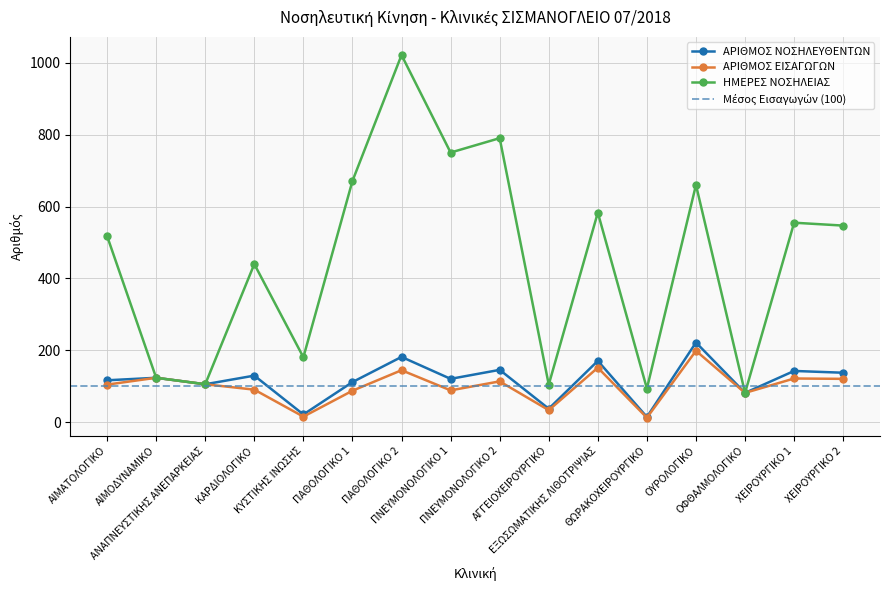

What is the greatest value displayed?

1021